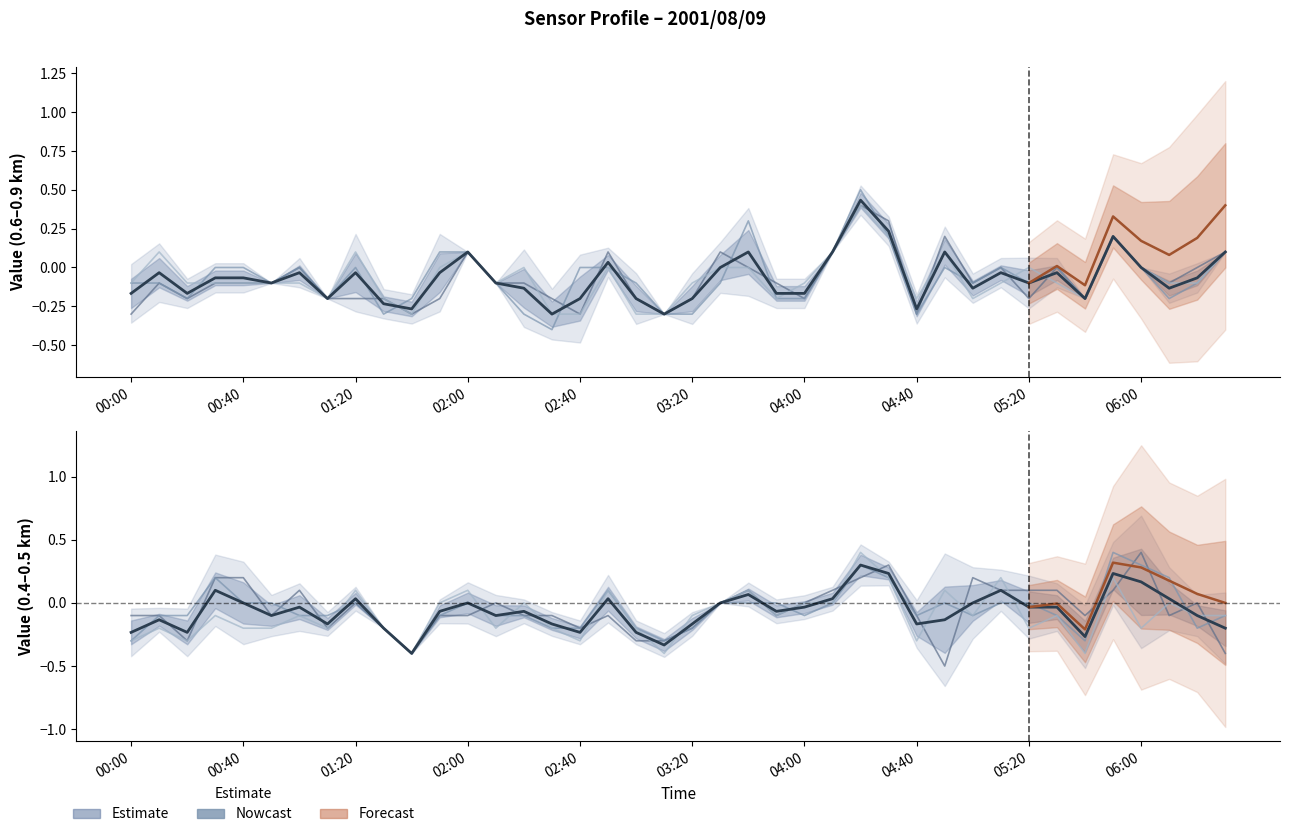

How many 0.500 values are between 0 and 1?

18